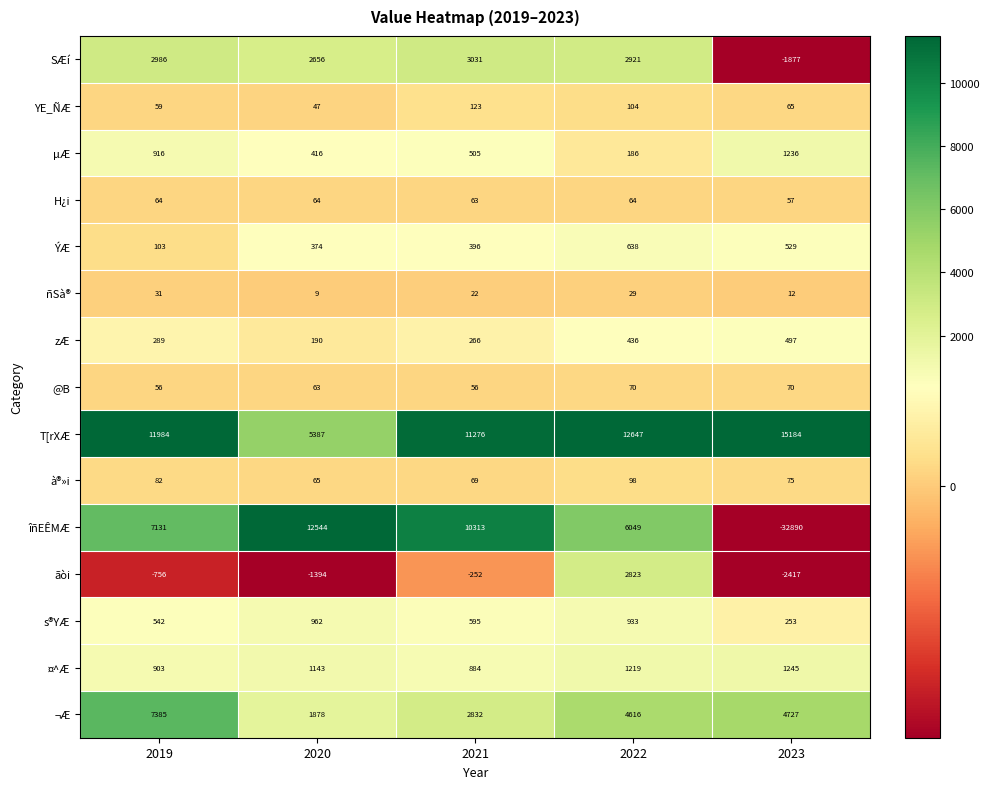

At which category is the sum across all series the highest?

2022